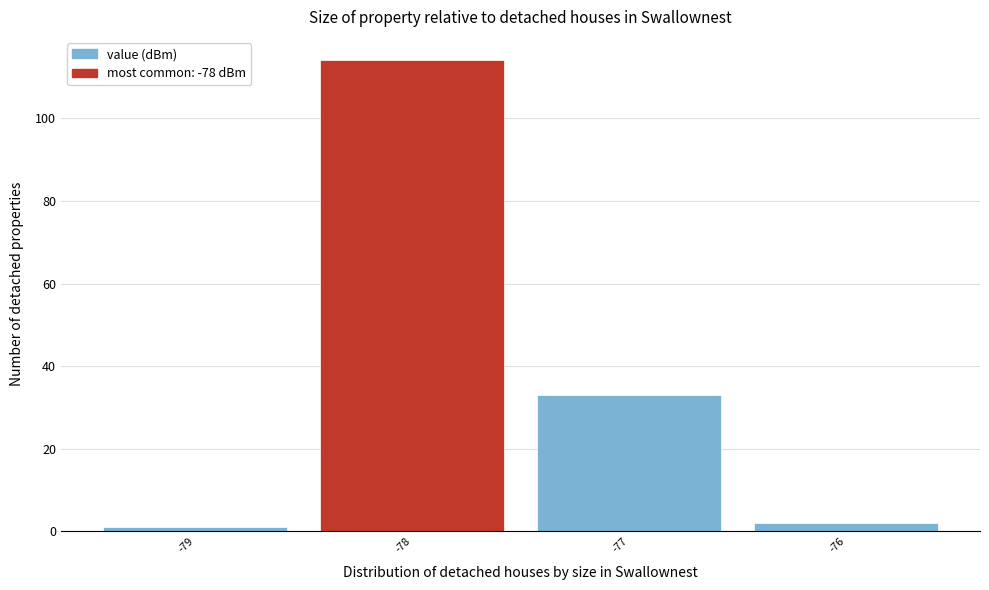

Reading left to right, list every bar in this chart as the range it spans on the x-axis followed by its height. The values are not printed on the chart, so give them approximately, as read against the axis.

-79.5 to -78.5: under 2
-78.5 to -77.5: 114
-77.5 to -76.5: 34
-76.5 to -75.5: 2